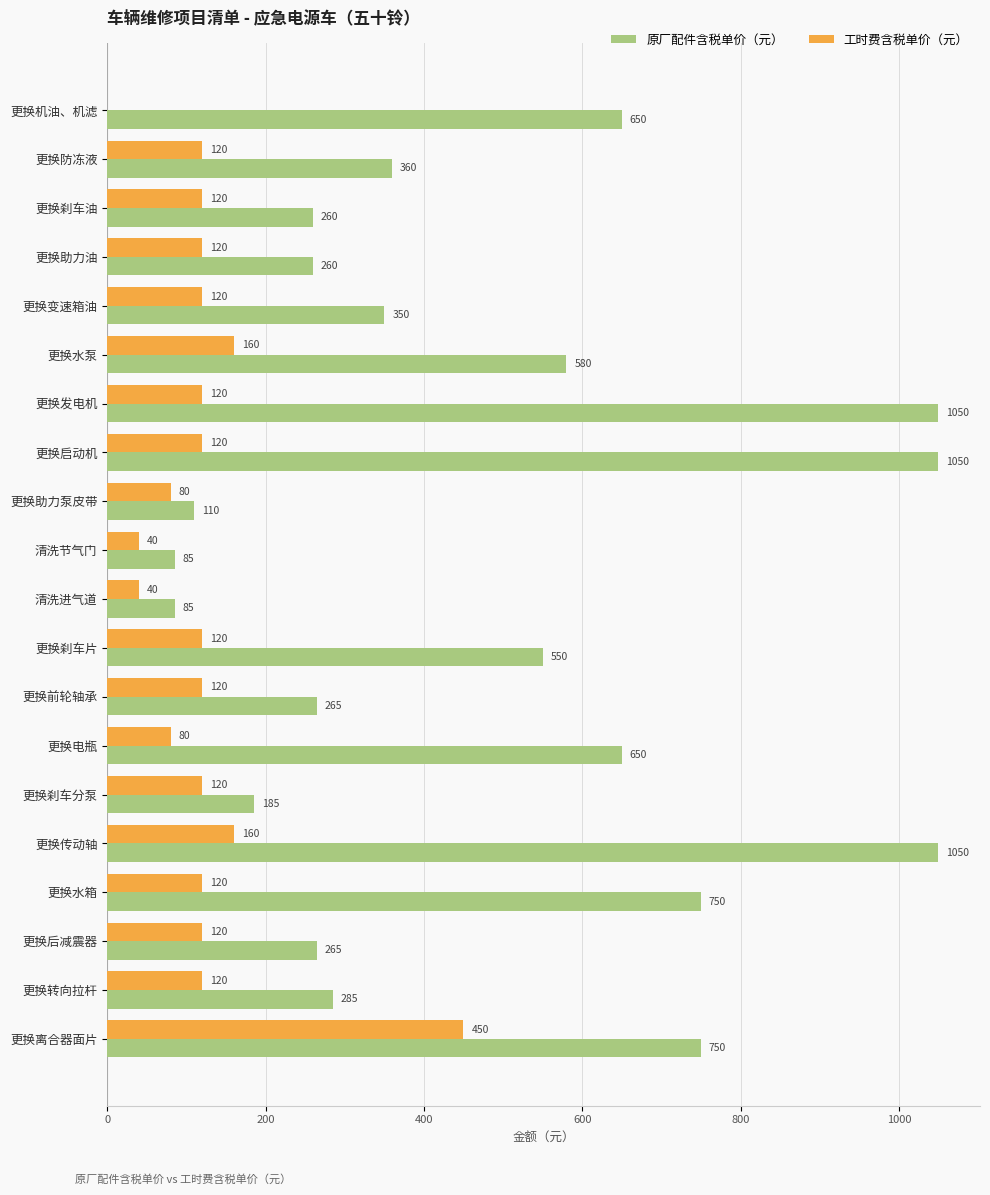

Read the 工时费含税单价（元） value at 更换刹车片, to the nearest 10.

120